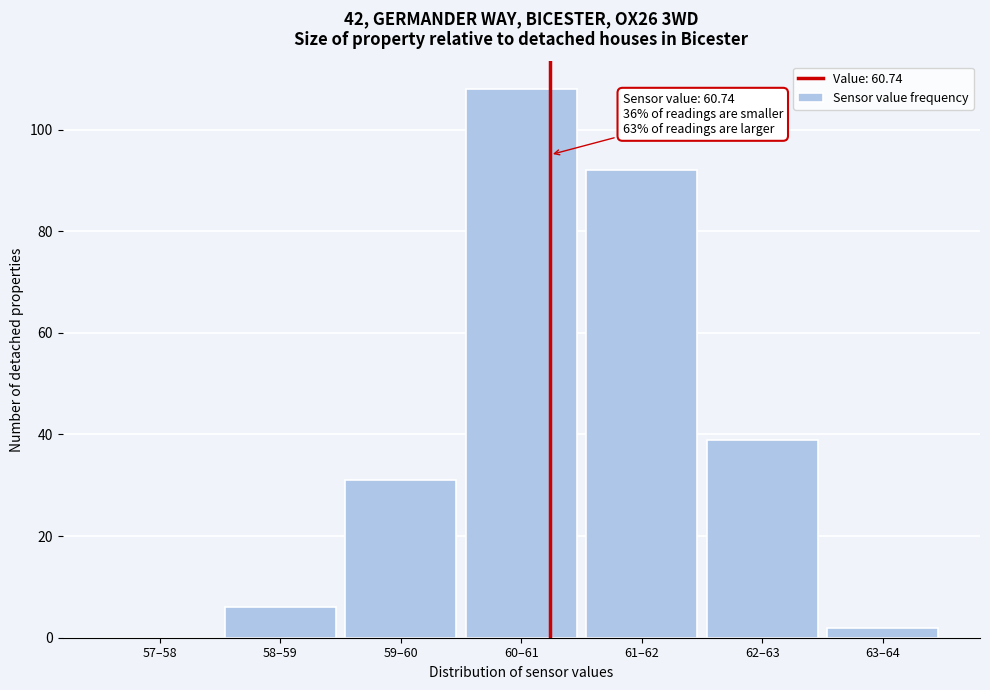

Reading left to right, transcribe all the data shown in this chart.

57–58=0	58–59=6	59–60=31	60–61=108	61–62=92	62–63=39	63–64=2